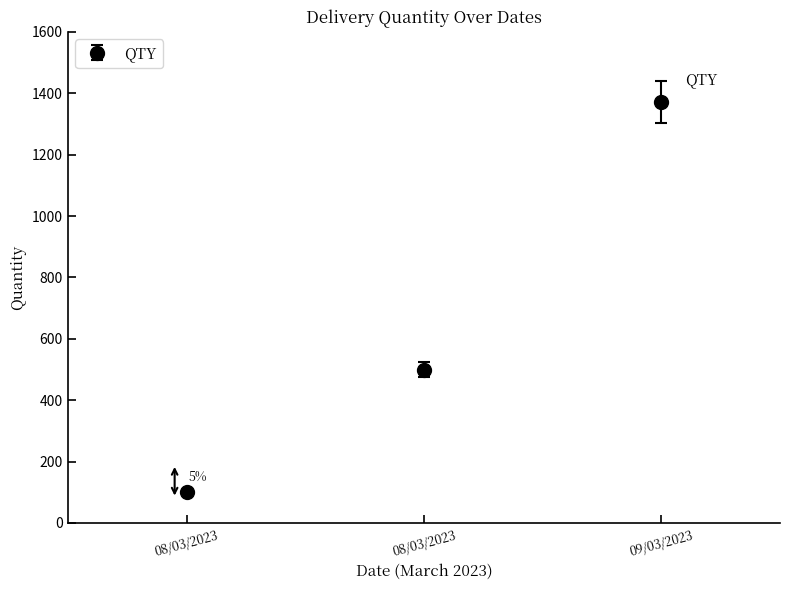

How many values are below 500?

1